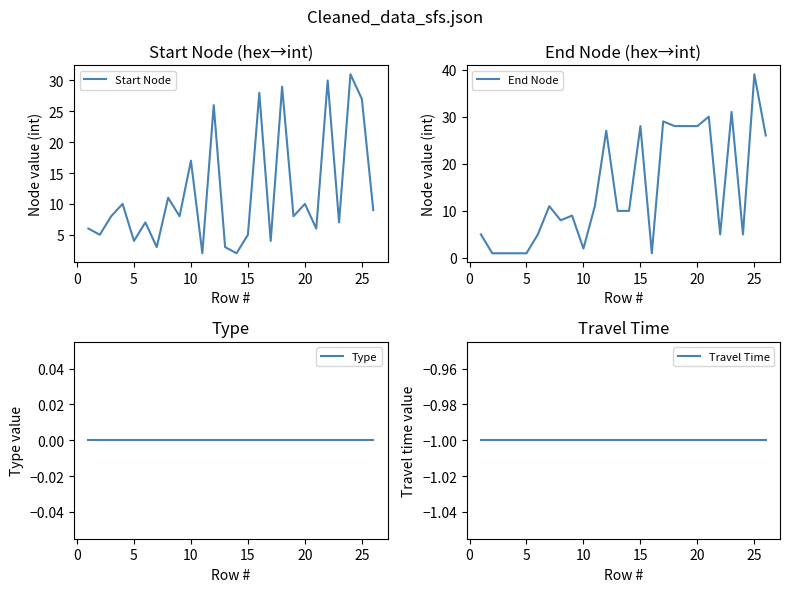

What is the highest value of the Start Node series?

31